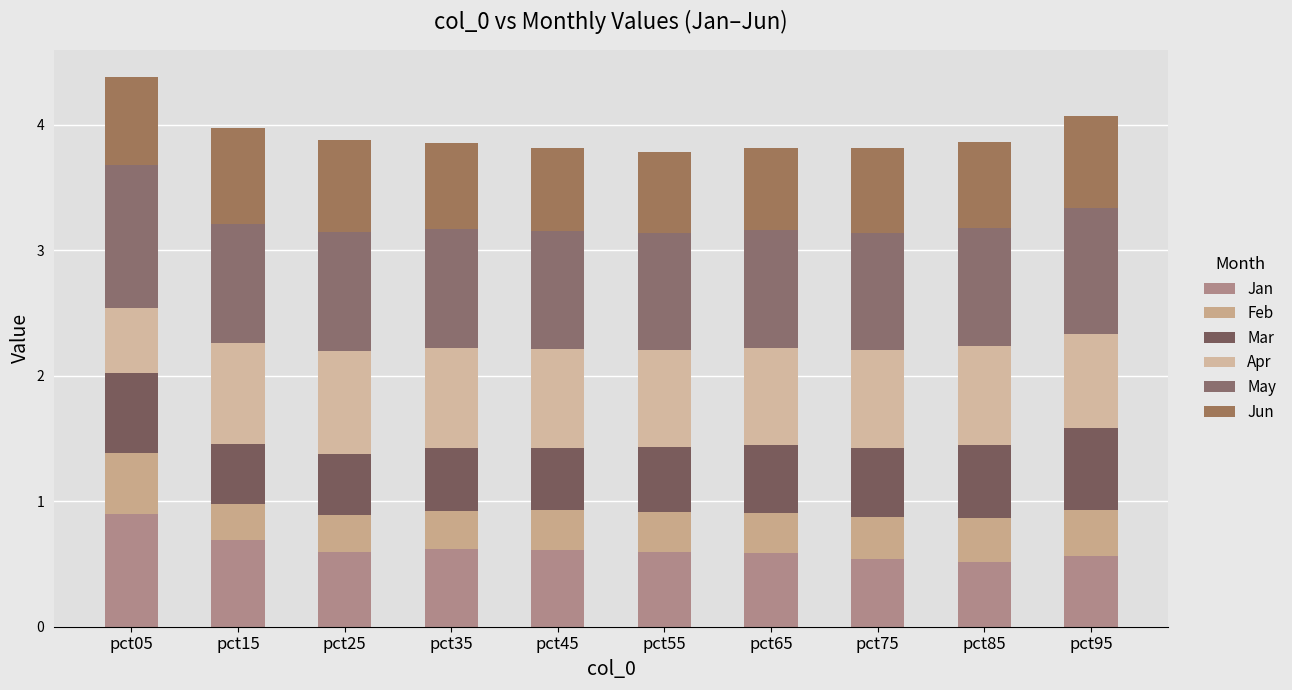

How many bars are there in total?

10